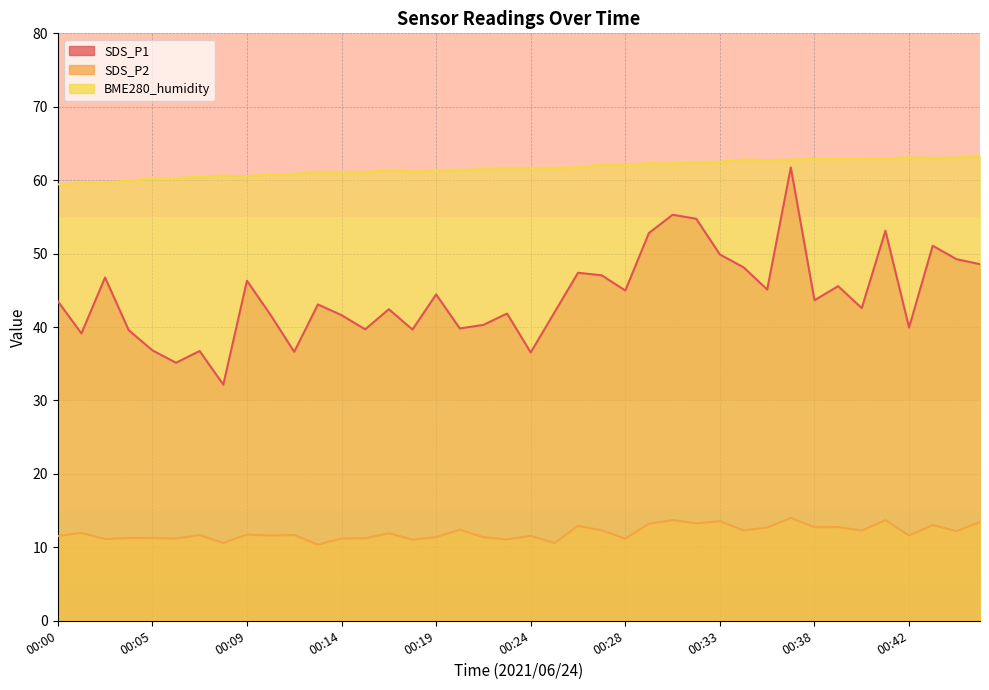

True or false: SDS_P1 and BME280_humidity cross at least once.

False